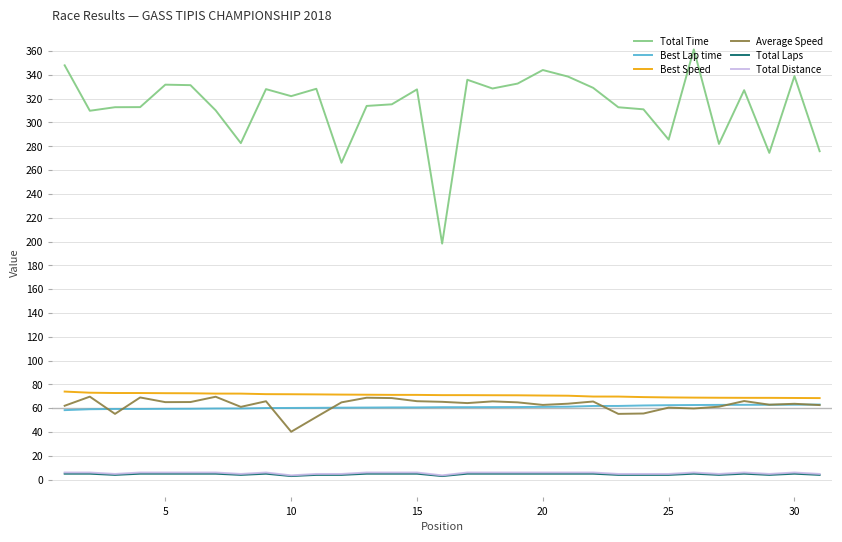

Which series has the largest total across all categories?

Total Time